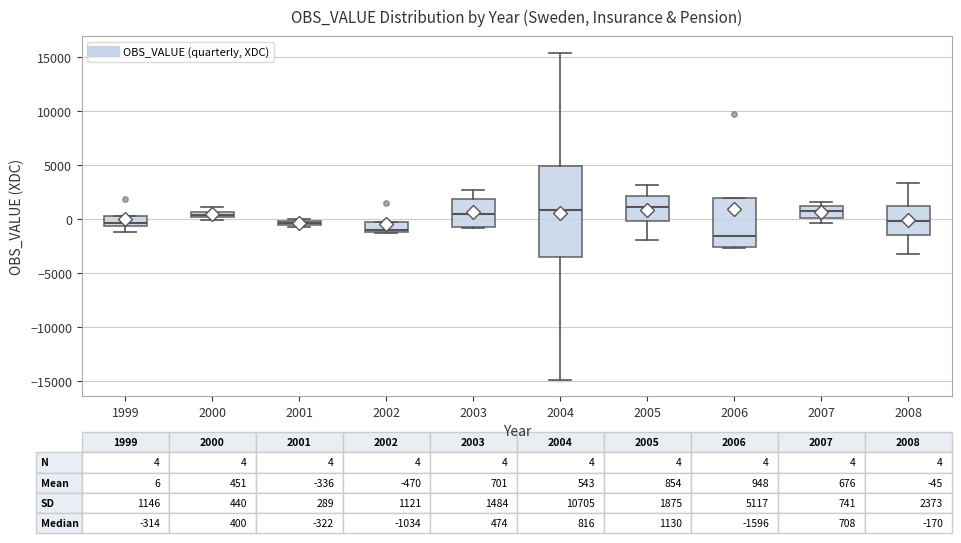

Which box has the lowest median line?

2006